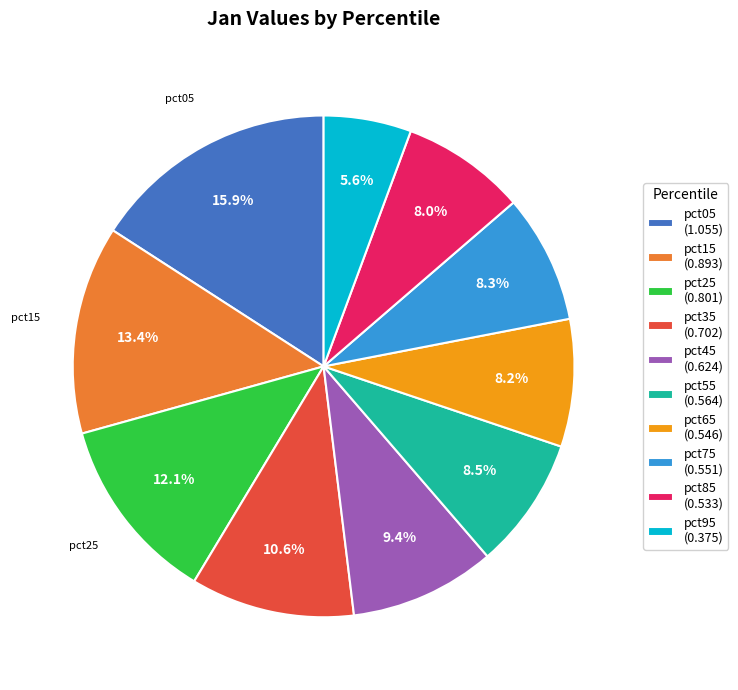

Count the number of slices in the pie.

10